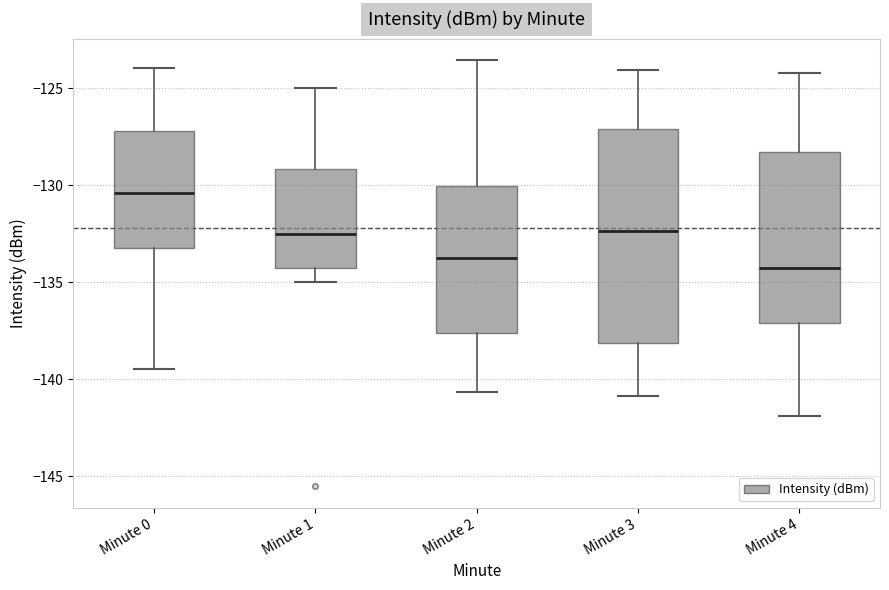

Where is the lower edge of the box for Minute 0 on the y-axis? The values are not printed on the chart, so give them approximately, as read against the axis.

-133.0